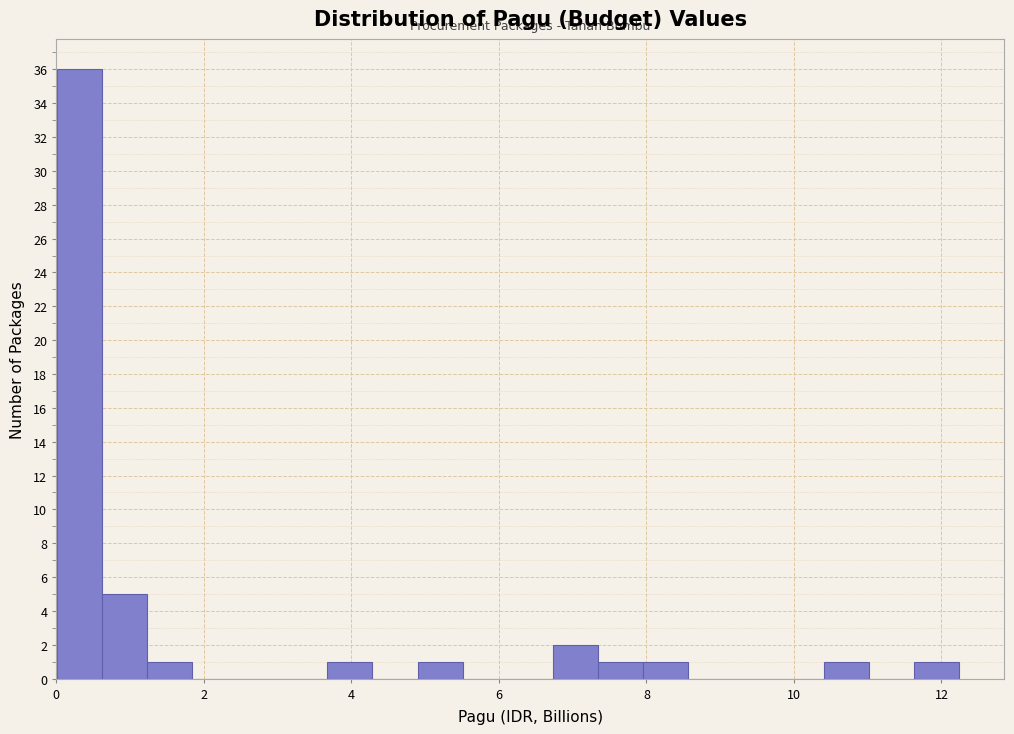

Read against the x-axis, roughly where is the centre of the tallest bar?

0.4